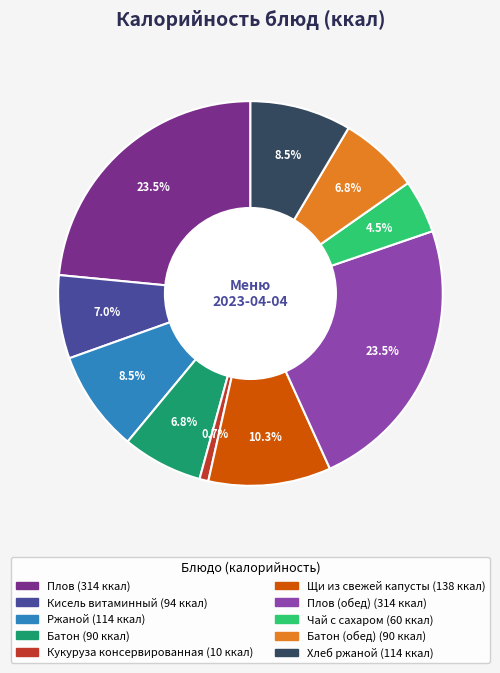

Is there any slice that represents more than half of the pie?

No